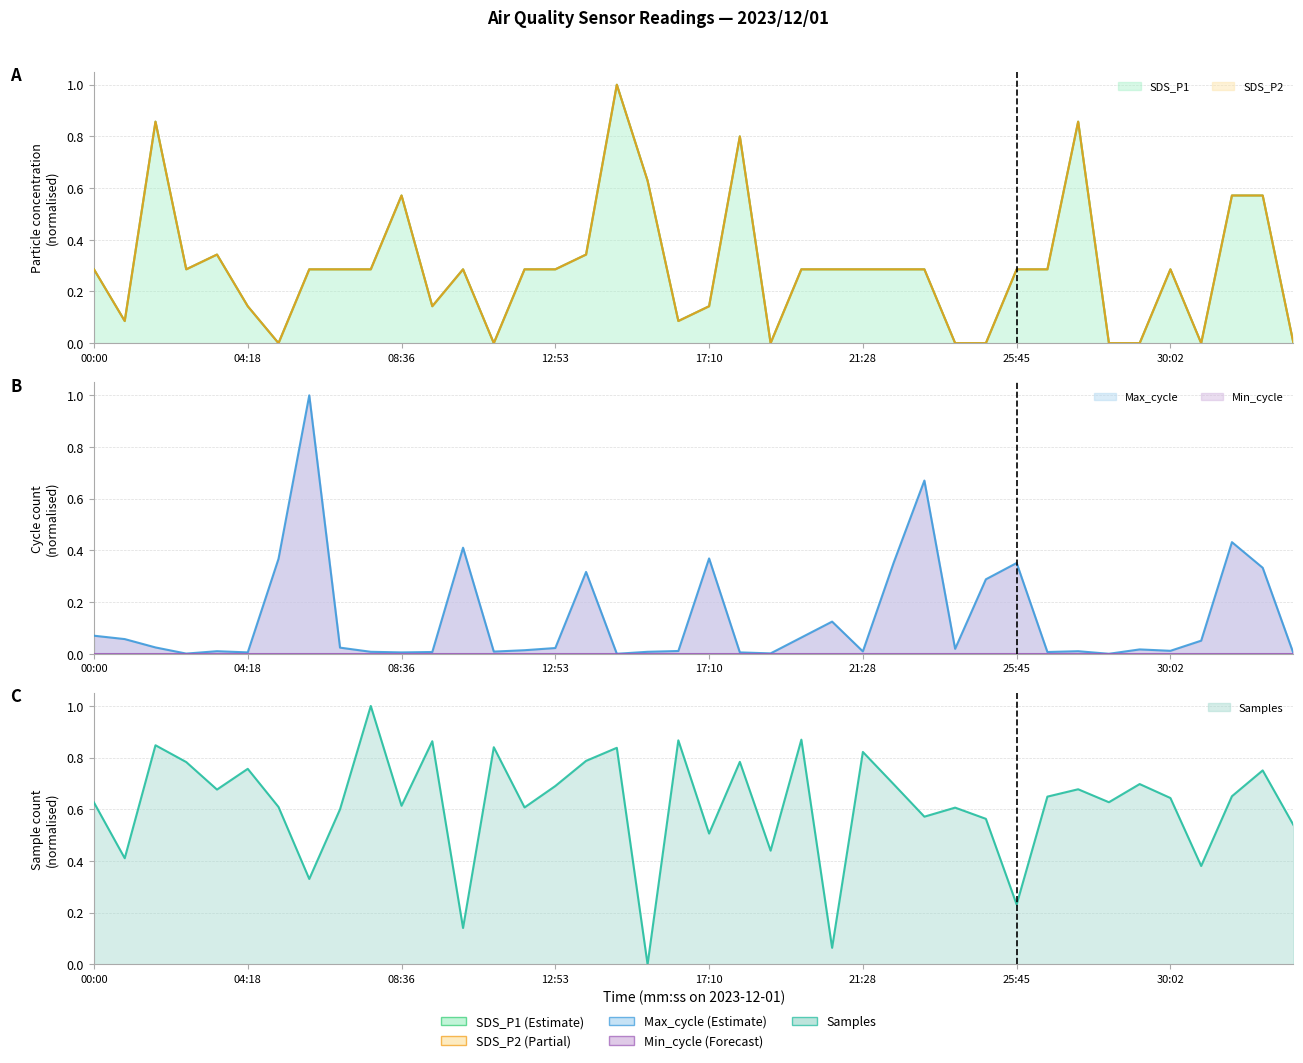

How many values in SDS_P2 (line) are above zero?

31